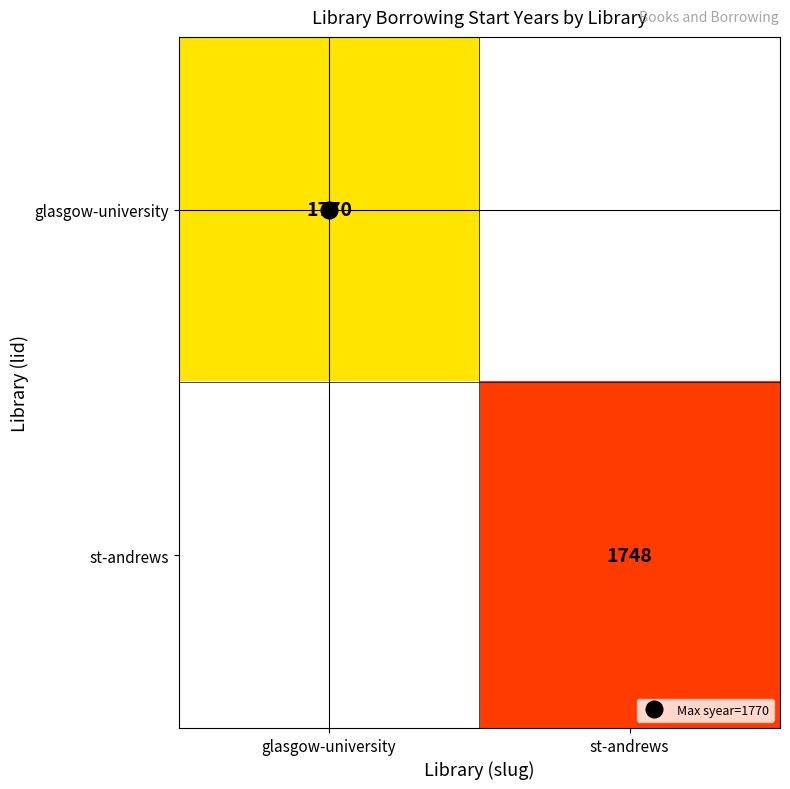

Rank the series at st-andrews from lowest to highest value.

glasgow-university, st-andrews